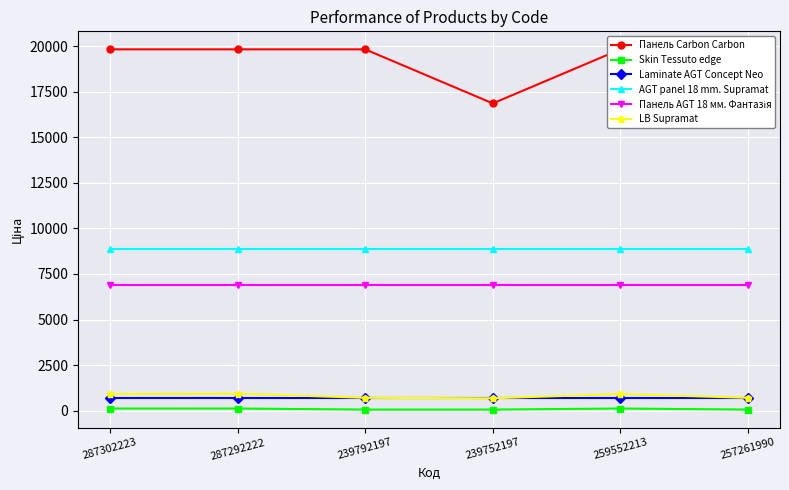

Which label corresponds to the smallest value in the chart?

239792197